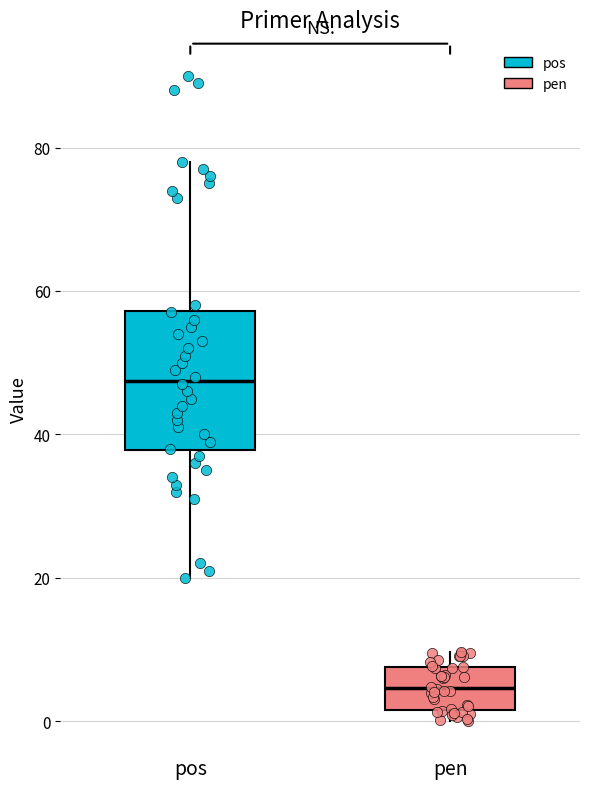

Comparing the boxes themselves (not the whiskers), which one is the tallest?

pos